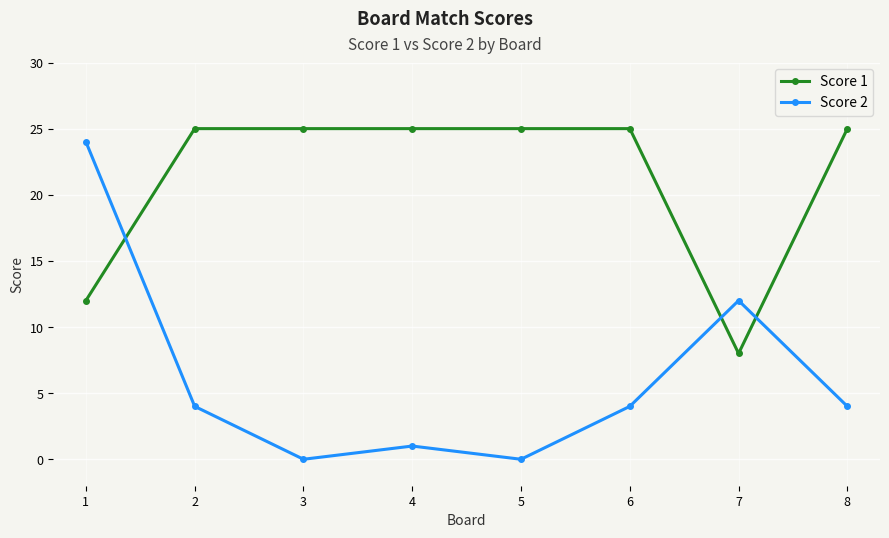

How many times do Score 2 and Score 1 cross each other?

3